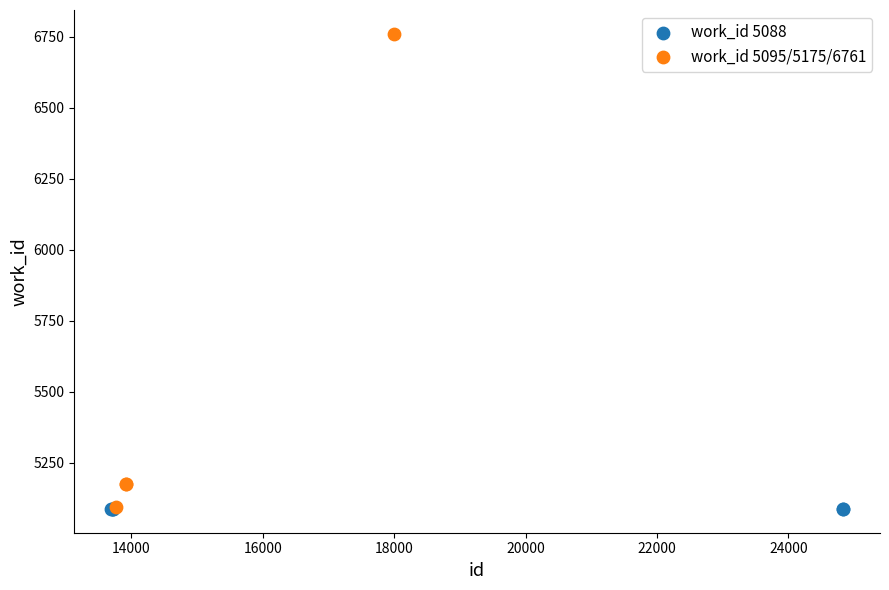

Which series contains the highest Y value?

work_id 5095/5175/6761